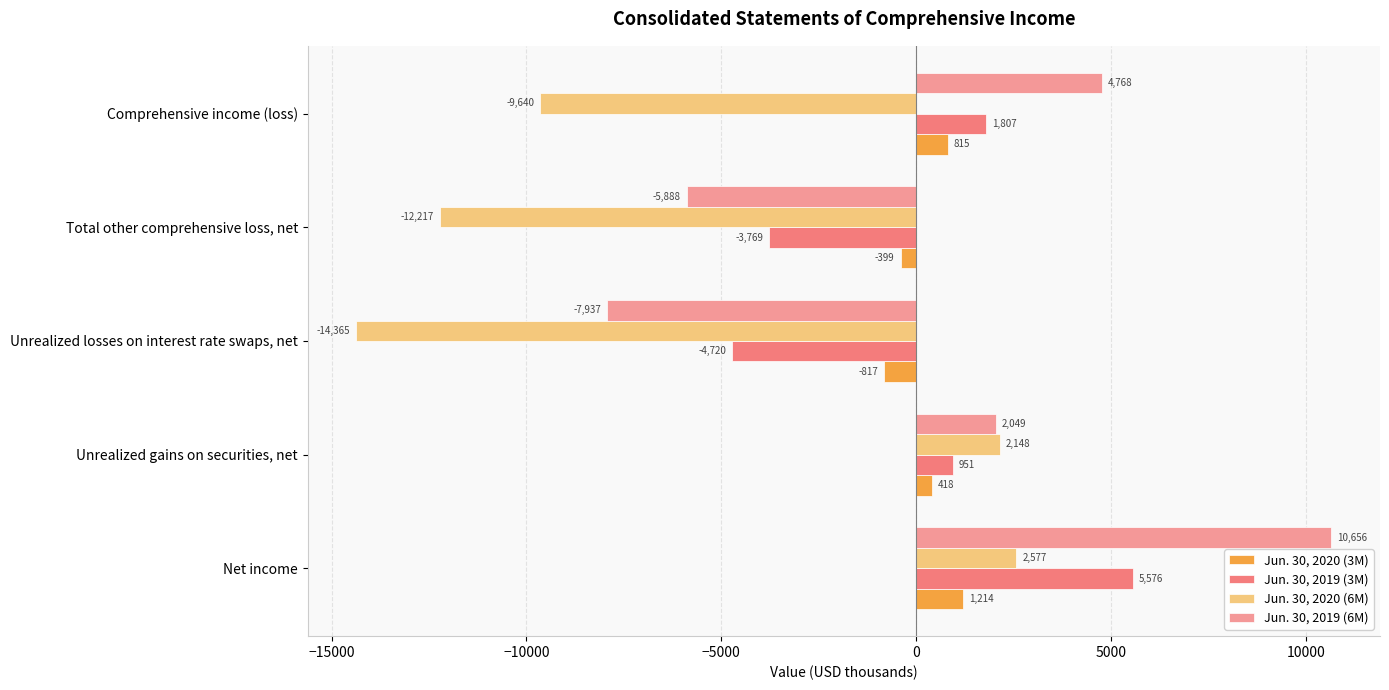

What are all the series names shown in the legend?

Jun. 30, 2020 (3M), Jun. 30, 2019 (3M), Jun. 30, 2020 (6M), Jun. 30, 2019 (6M)